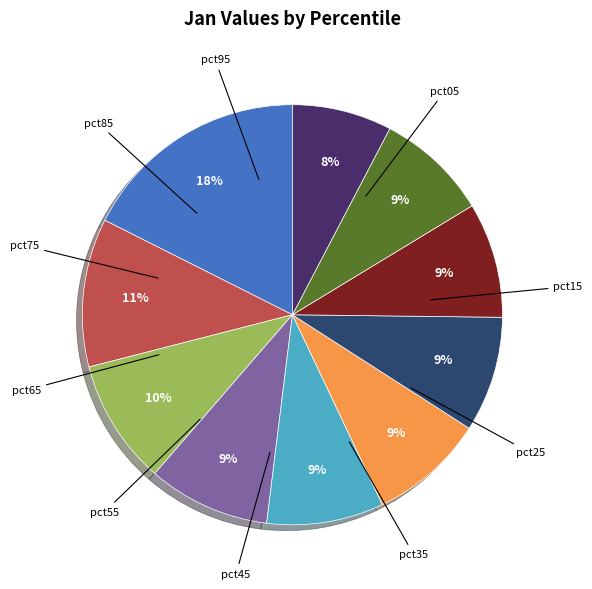

Is there a majority slice in this chart?

No